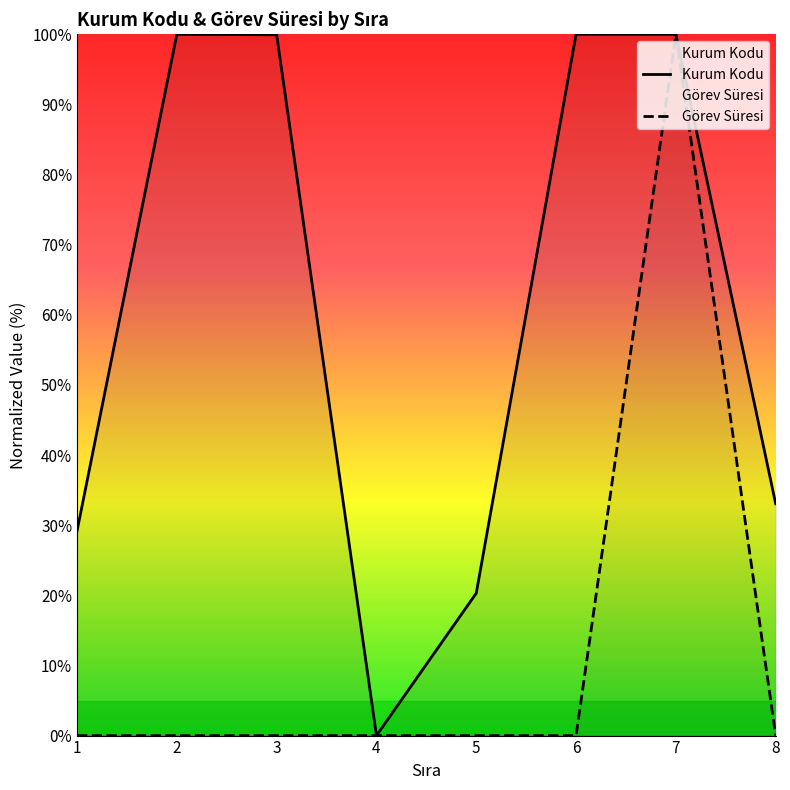

Which category has the highest value across all series?

6